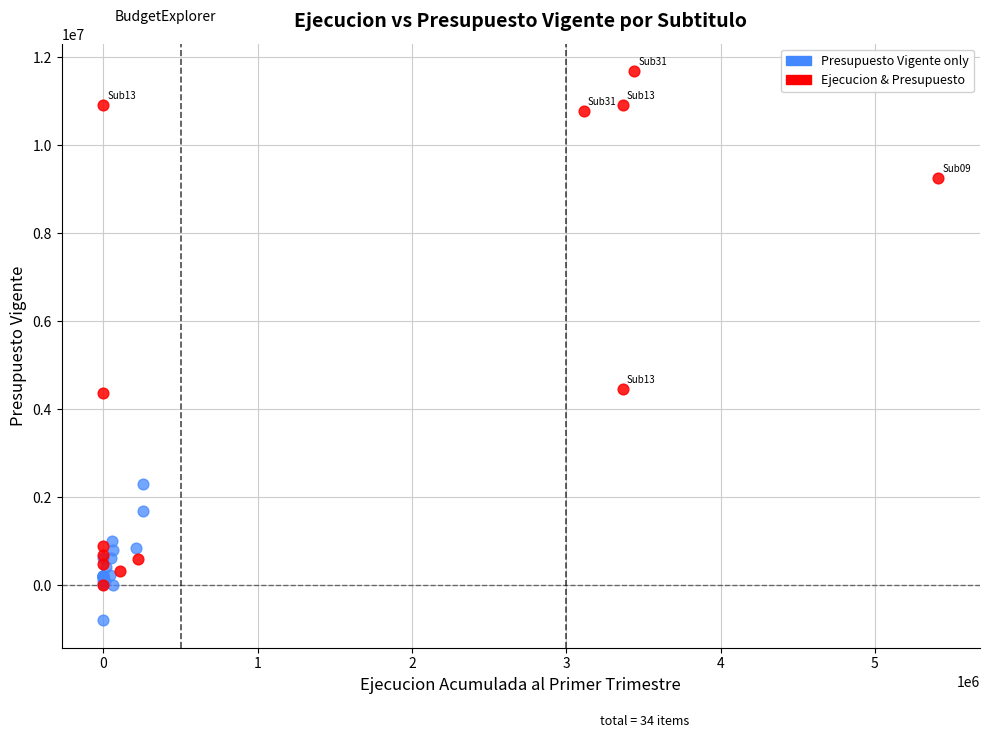

Which series contains the lowest Y value?

Presupuesto Vigente only